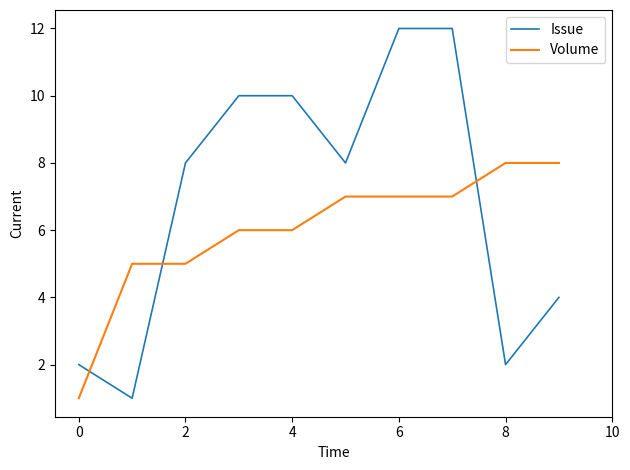

Which series has the largest total across all categories?

Issue